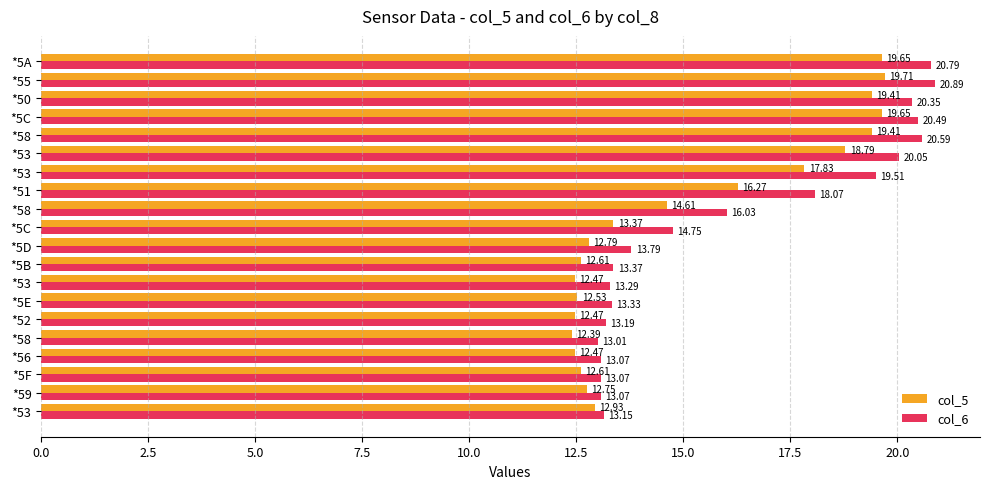

How many data points does each series have?

20